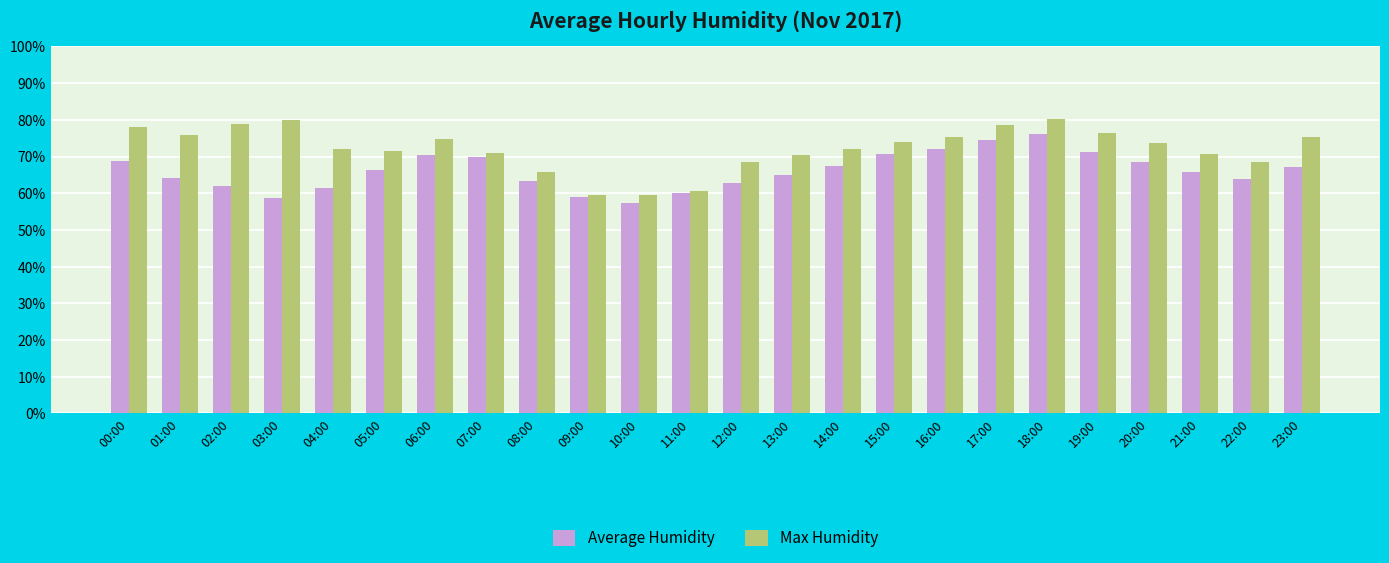

Rank the series by their average value, from lowest to highest.

Average Humidity, Max Humidity